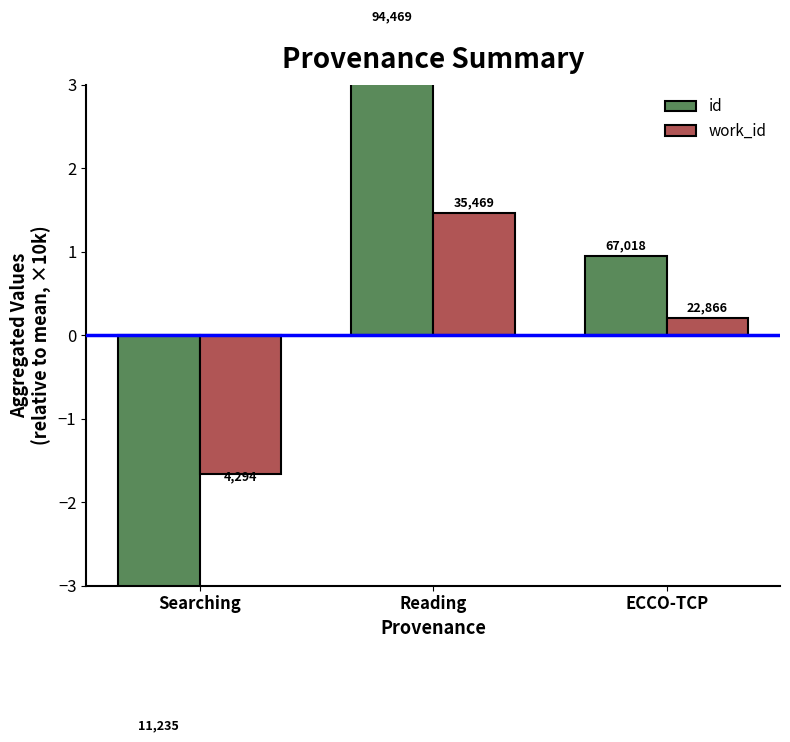

List the series in order of their overall mean, highest first.

work_id, id